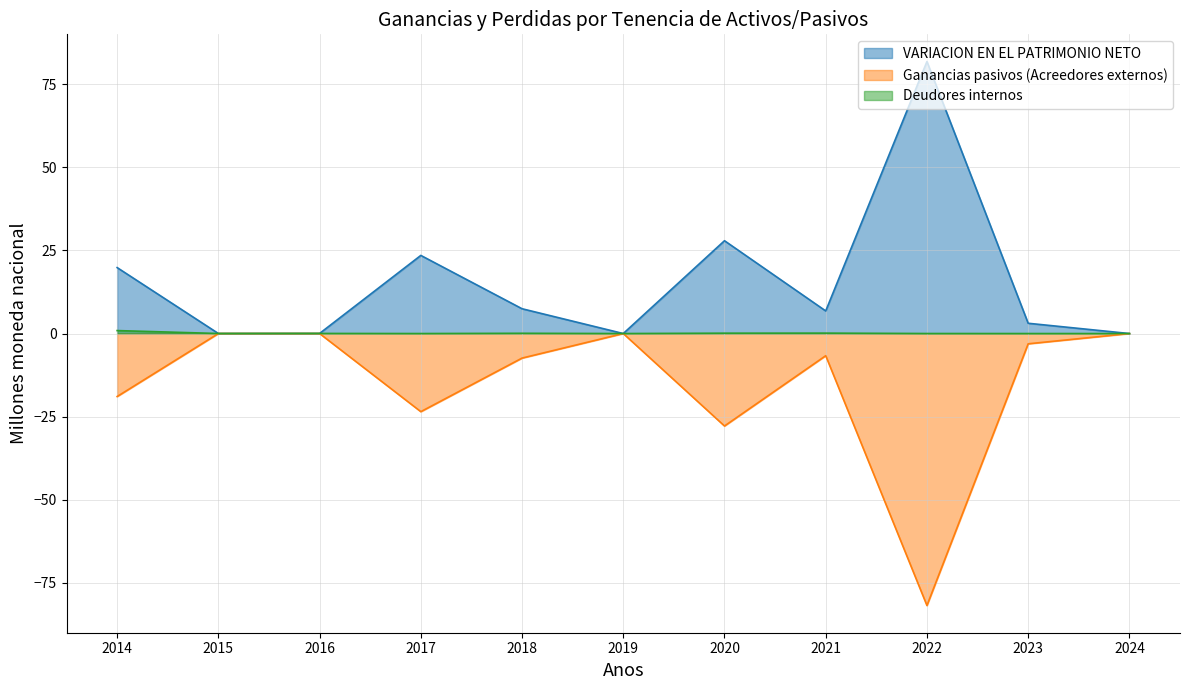

Between 2020 and 2022, which is larger?

2022